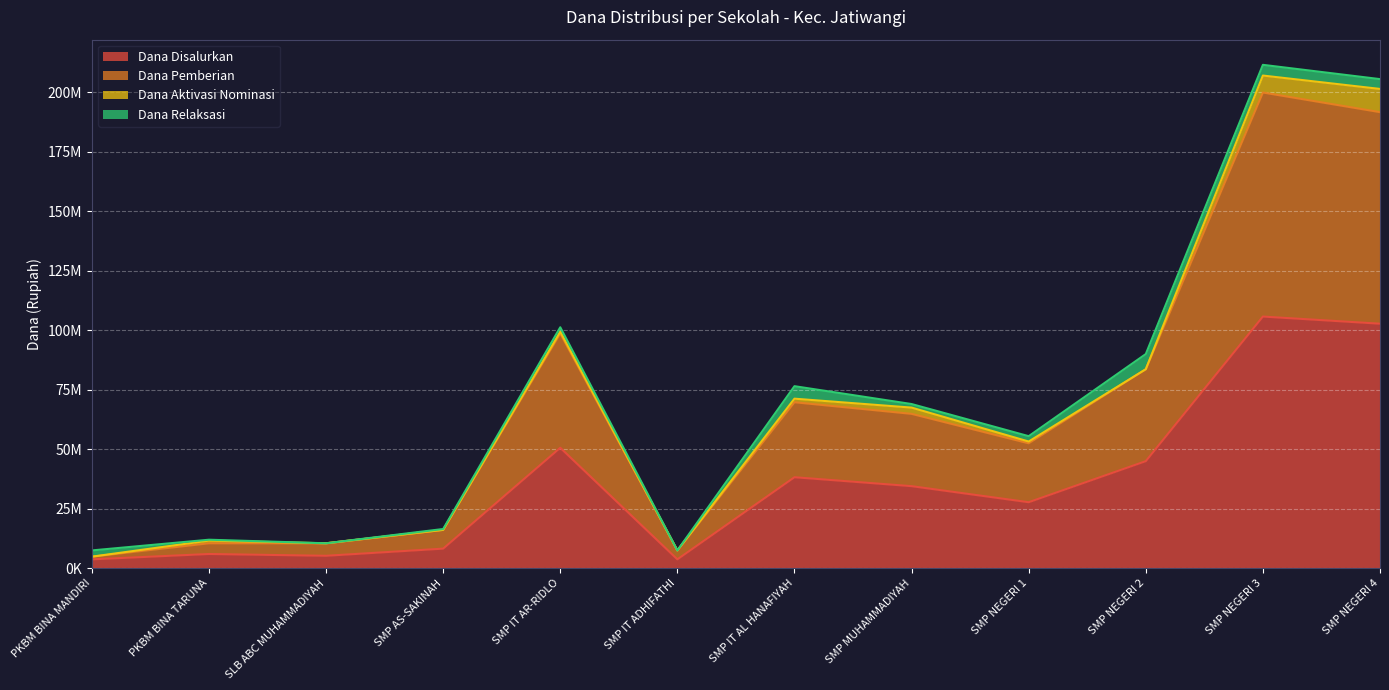

What is the sum of all Dana Pemberian values?

810375000